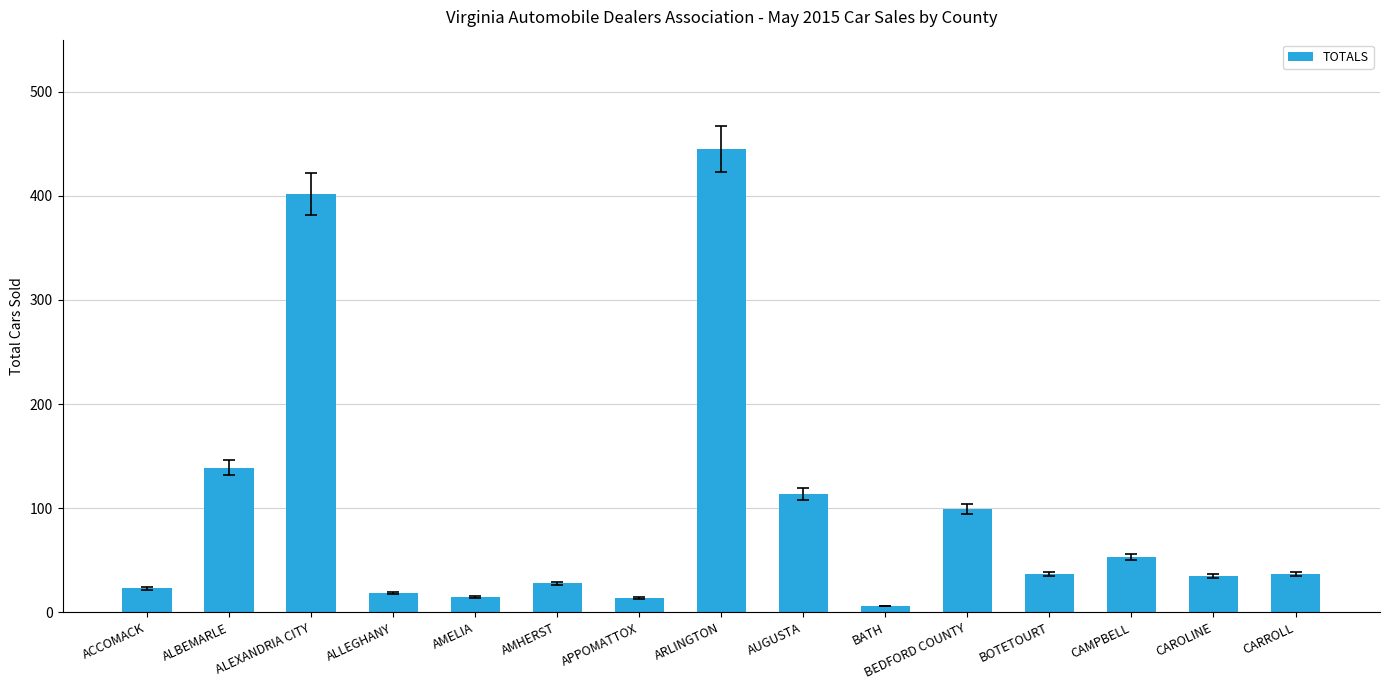

What is the minimum value shown in the chart?

6